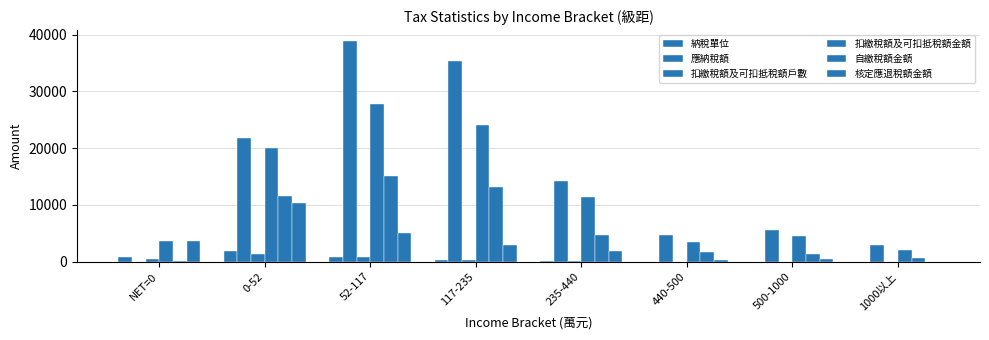

Which series has the largest total across all categories?

應納稅額